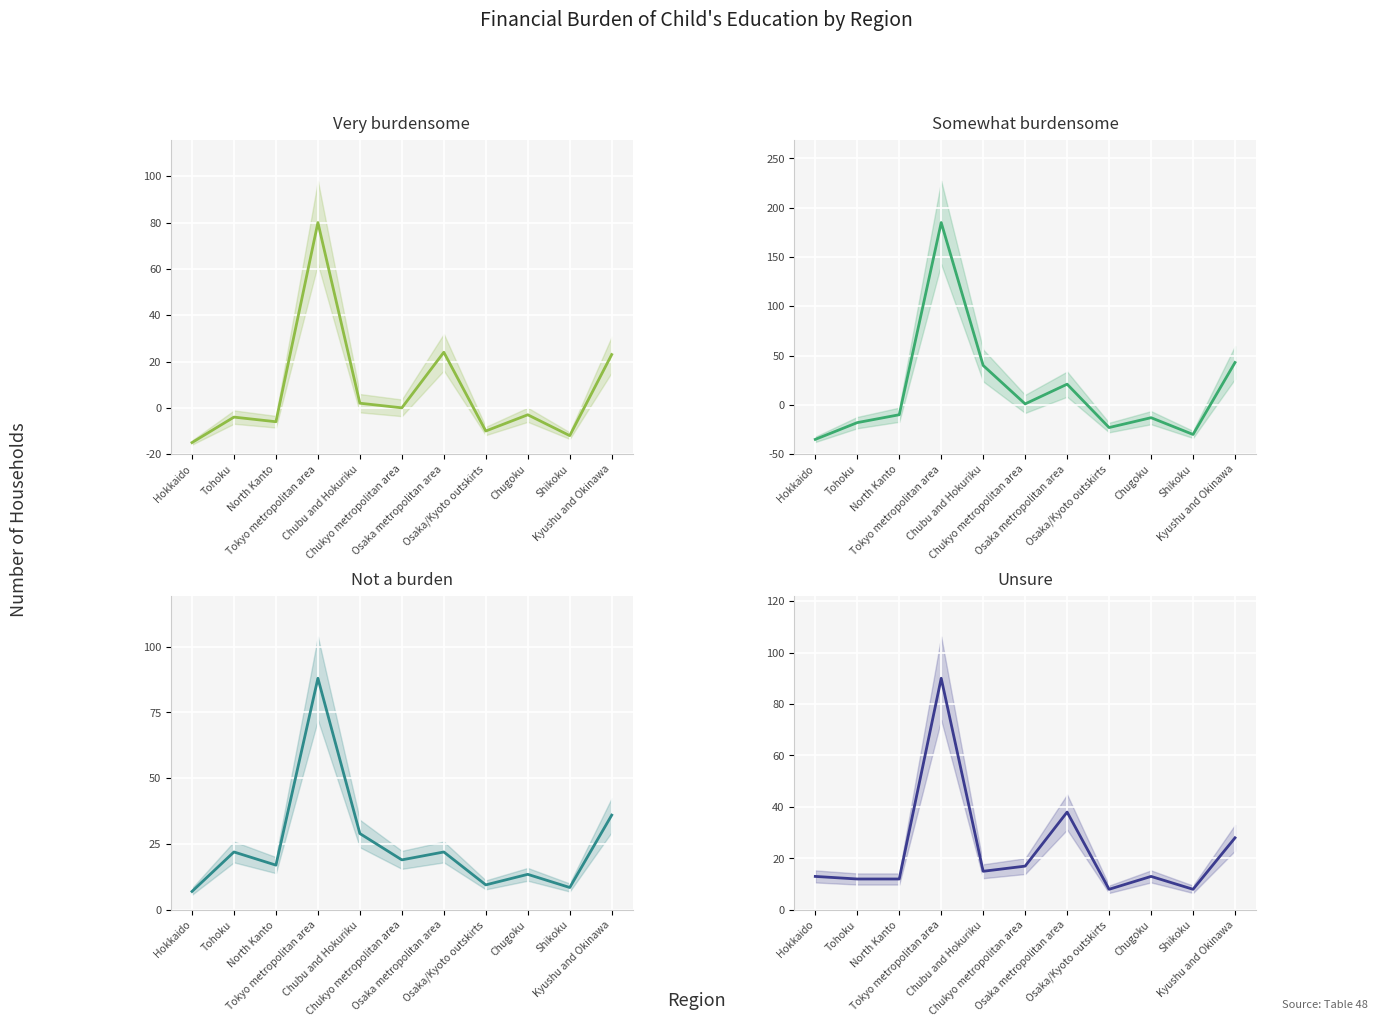

In Somewhat burdensome, how many points are lower than both neighbors (excluding endpoints)?

3